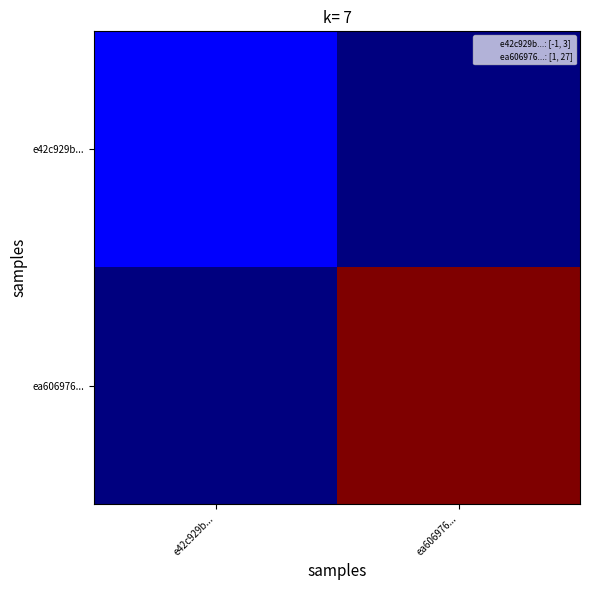

Which series has the widest spread of values?

ea606976...